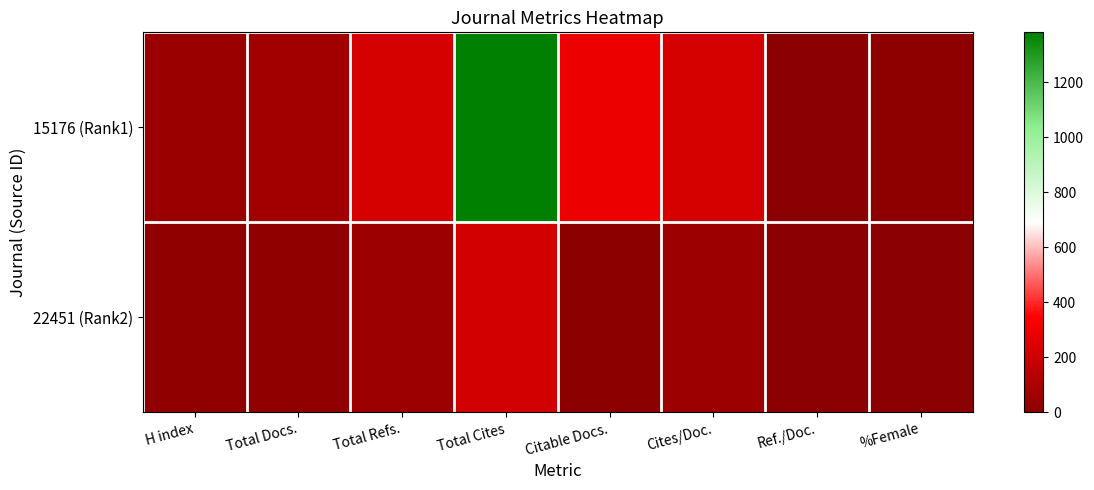

Rank the series by their average value, from highest to lowest.

15176 (Rank1), 22451 (Rank2)